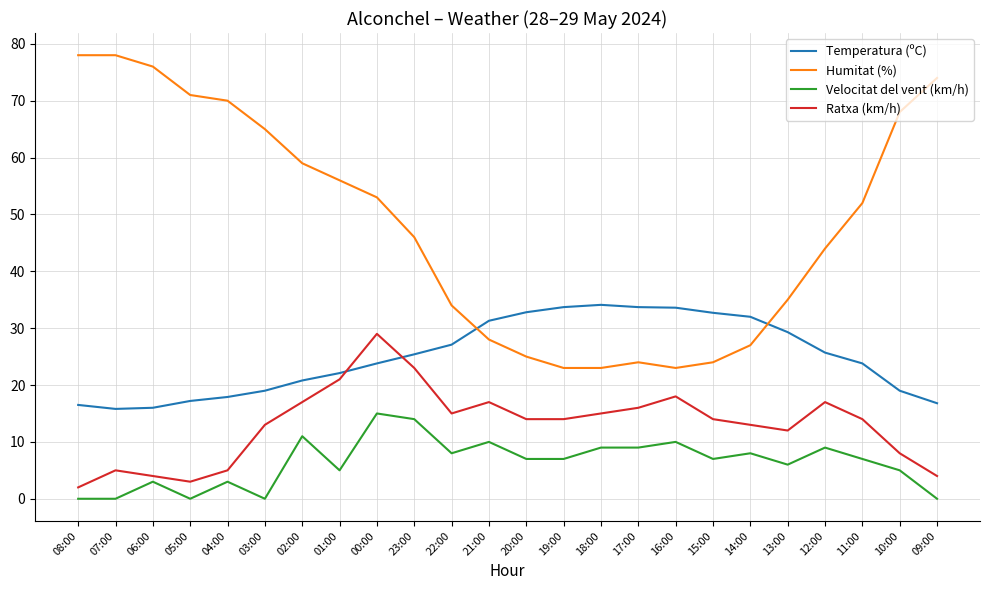

The value of Velocitat del vent (km/h) at 00:00 is 15.0. True or false?

True